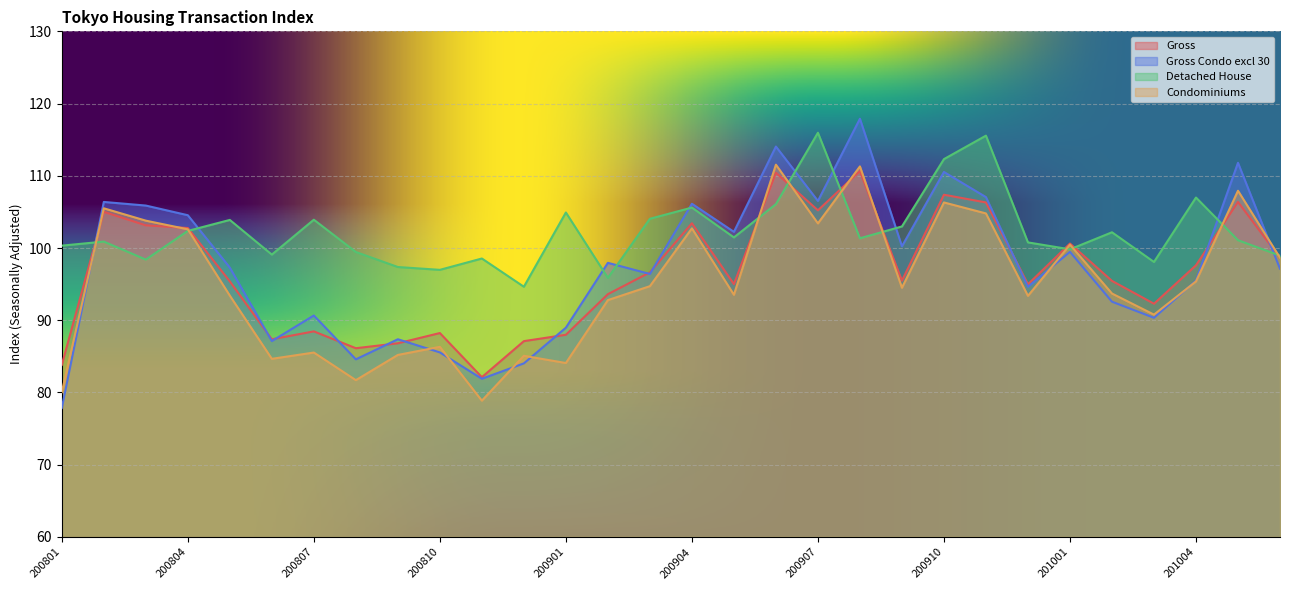

True or false: Detached House has a value of 34.1 at 200812.

False